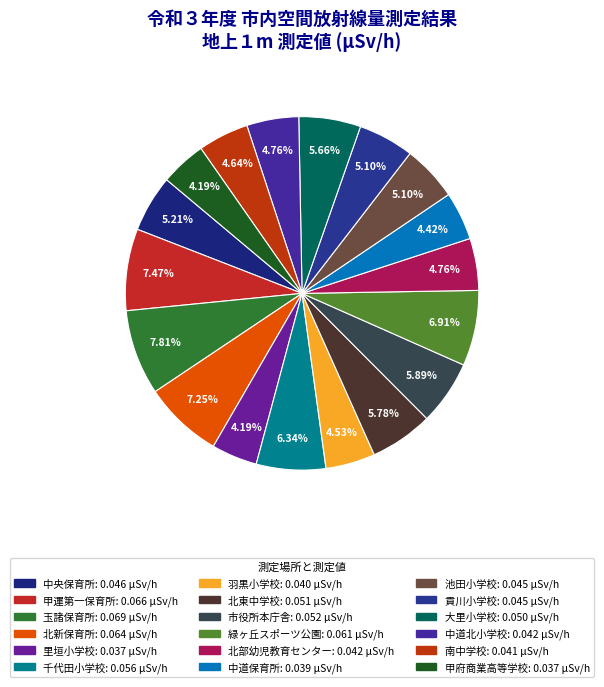

How many slices are in this pie chart?

18